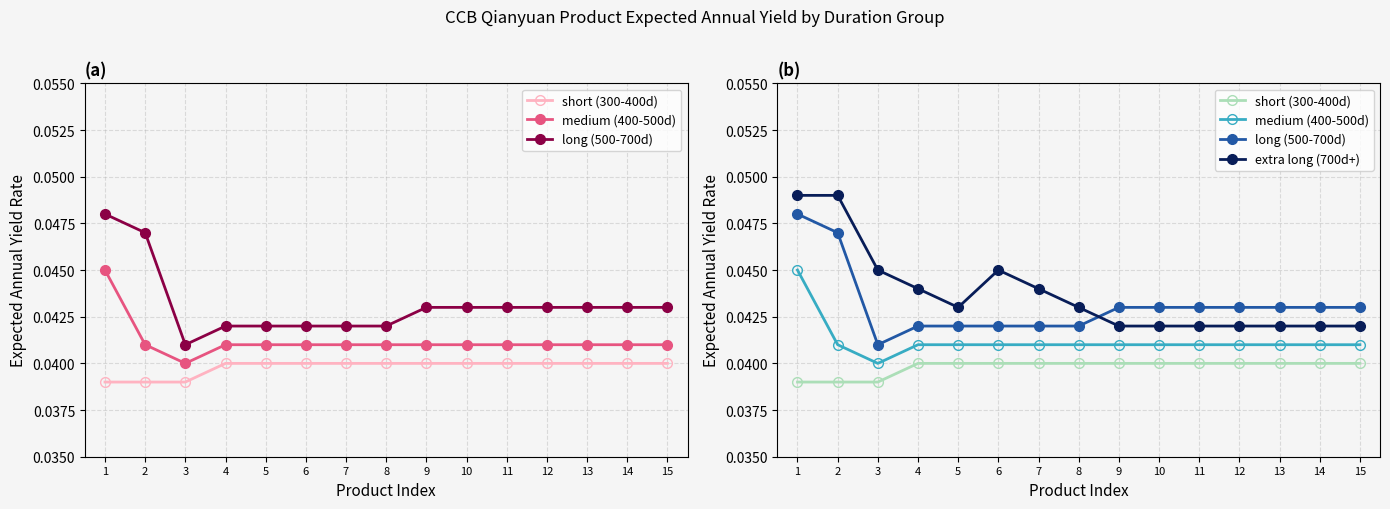

True or false: medium (400-500d) and extra long (700d+) intersect in this chart.

False